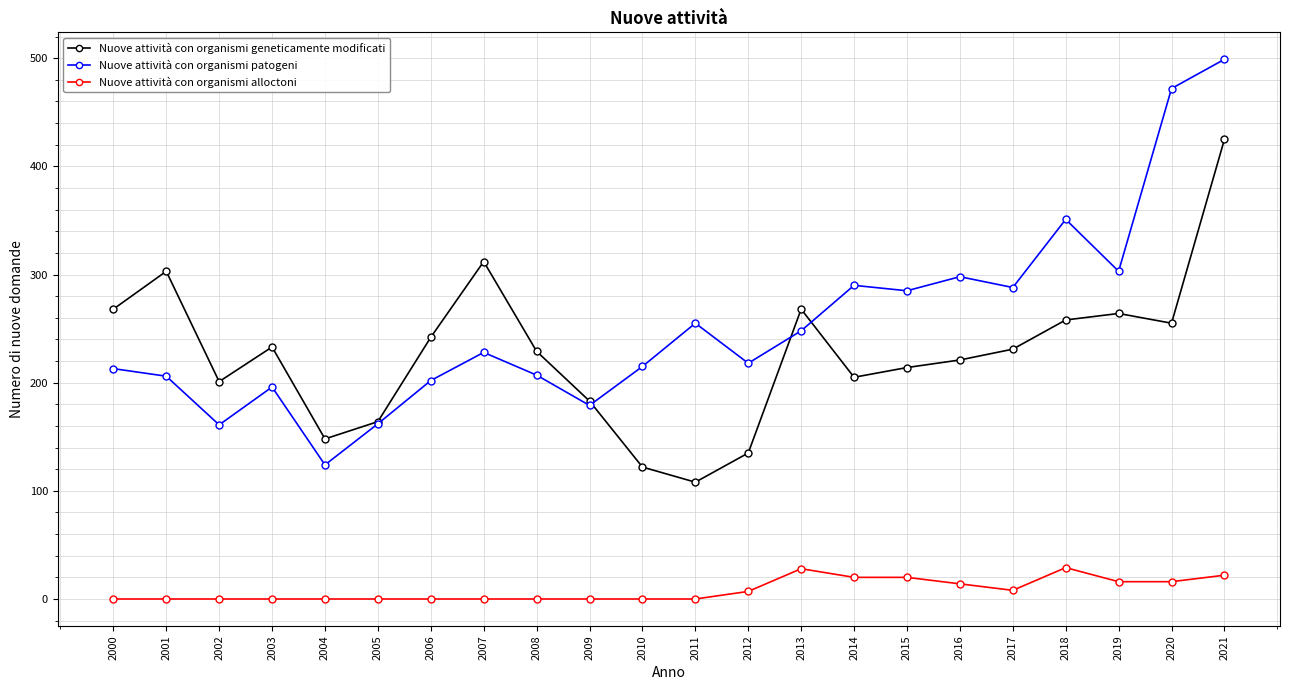

How many distinct data groups are displayed?

3